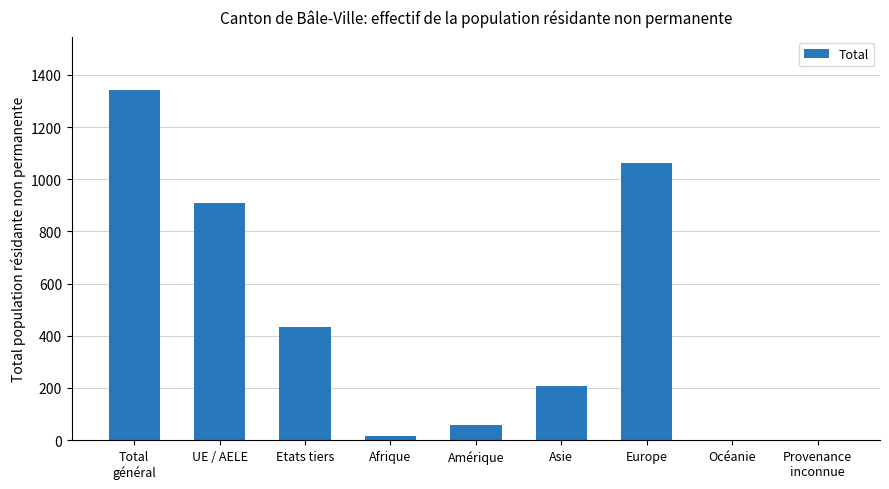

How many categories are shown in the chart?

9